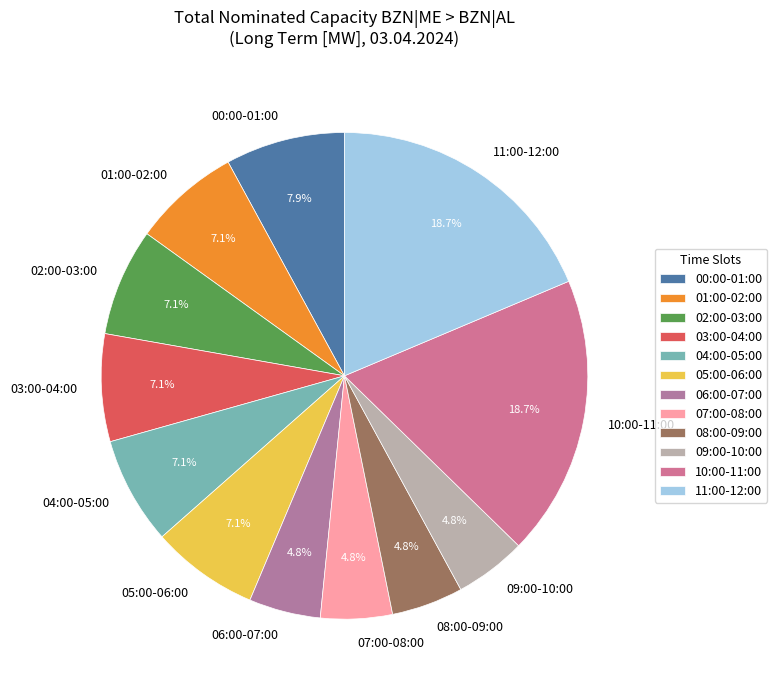

Is the sum of 06:00-07:00 and 04:00-05:00 greater than half?

No